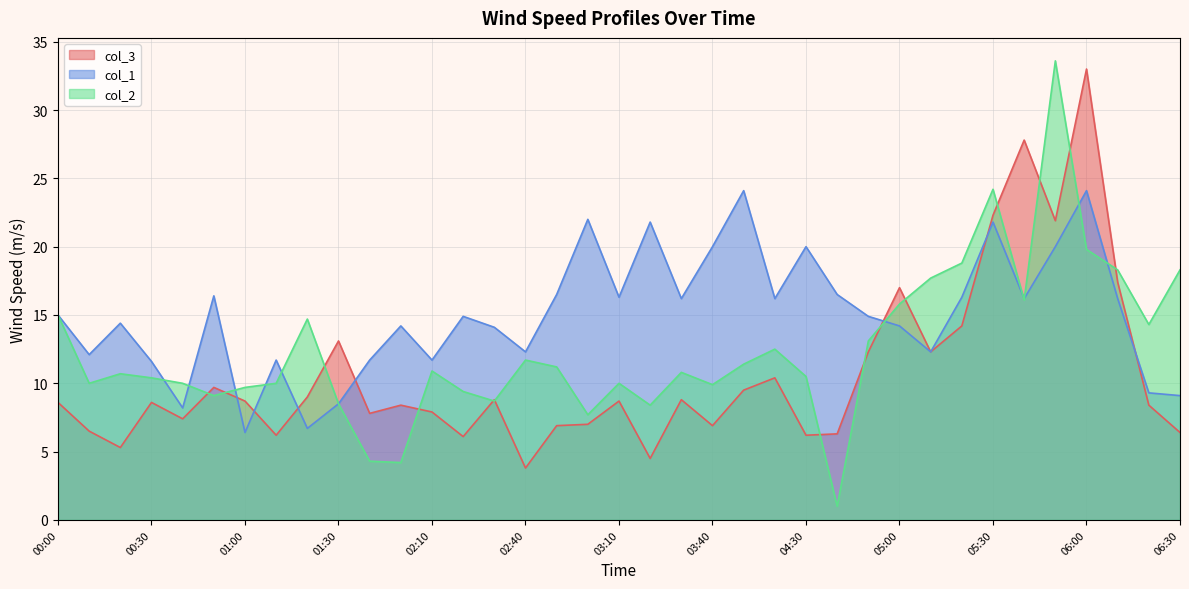

What is the difference between the maximum and minimum values in the col_3 series?

29.2